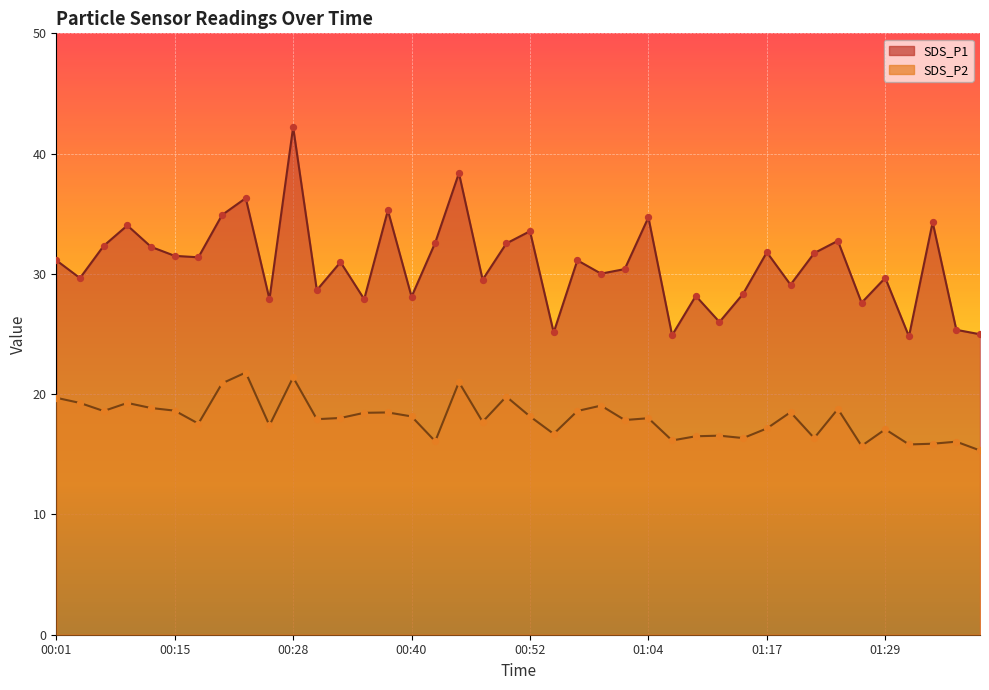

At which category is the sum across all series the highest?

00:28